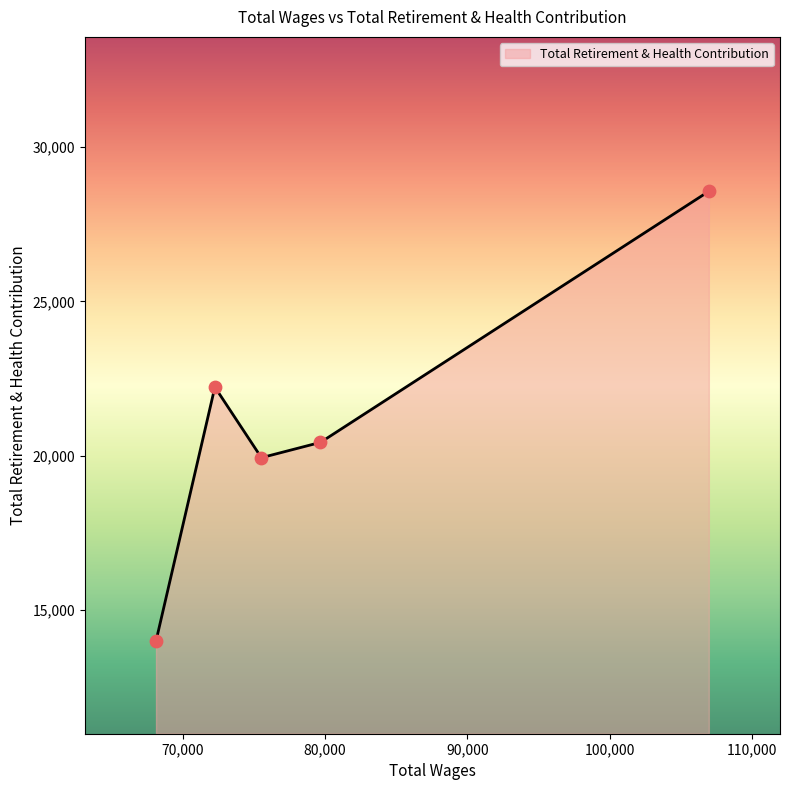

Approximately how many times larger is the value at 75520.0 compared to 68111.0?

1.4